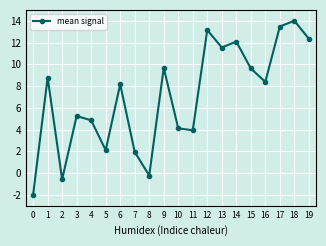

True or false: the data has more than 1 interior local peaks.

True